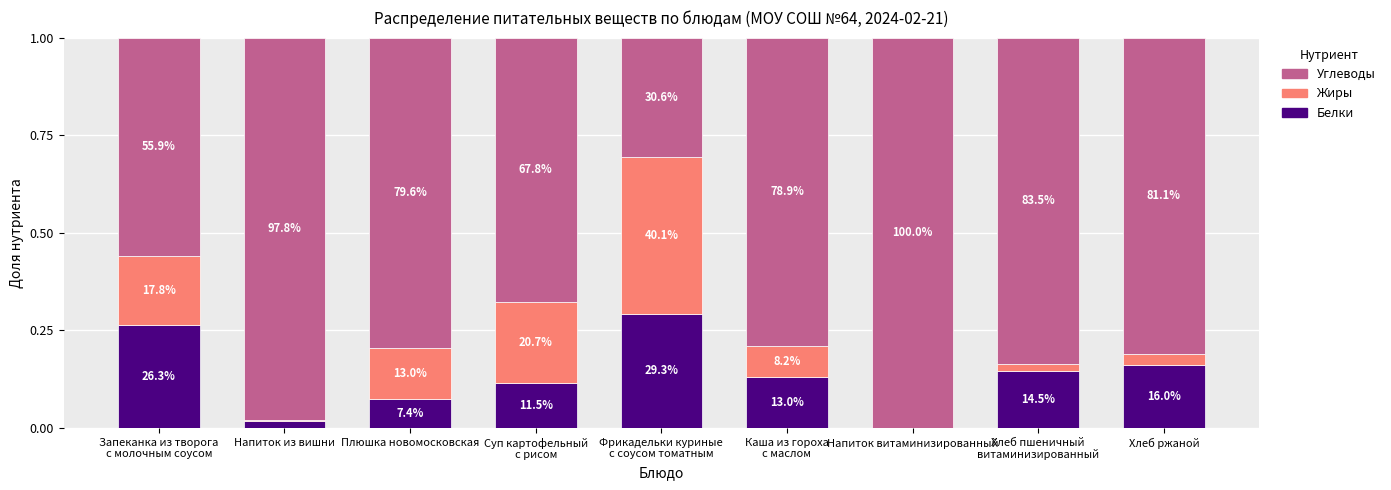

What is the sum of the Белки values at Суп картофельный
с рисом and Напиток из вишни?

0.1